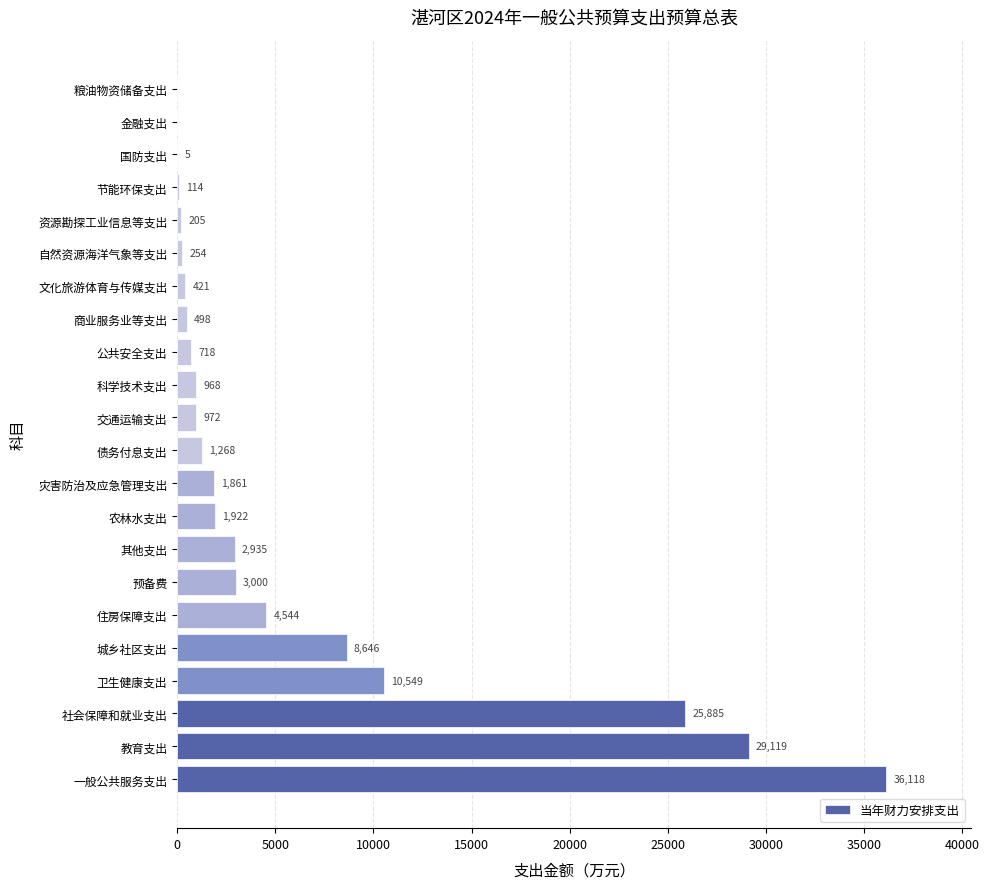

What is the average value?

5909